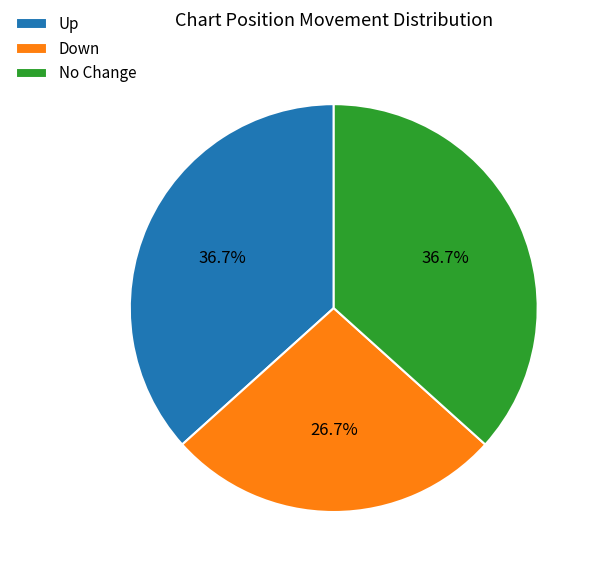

Which category has the smallest portion of the pie?

Down